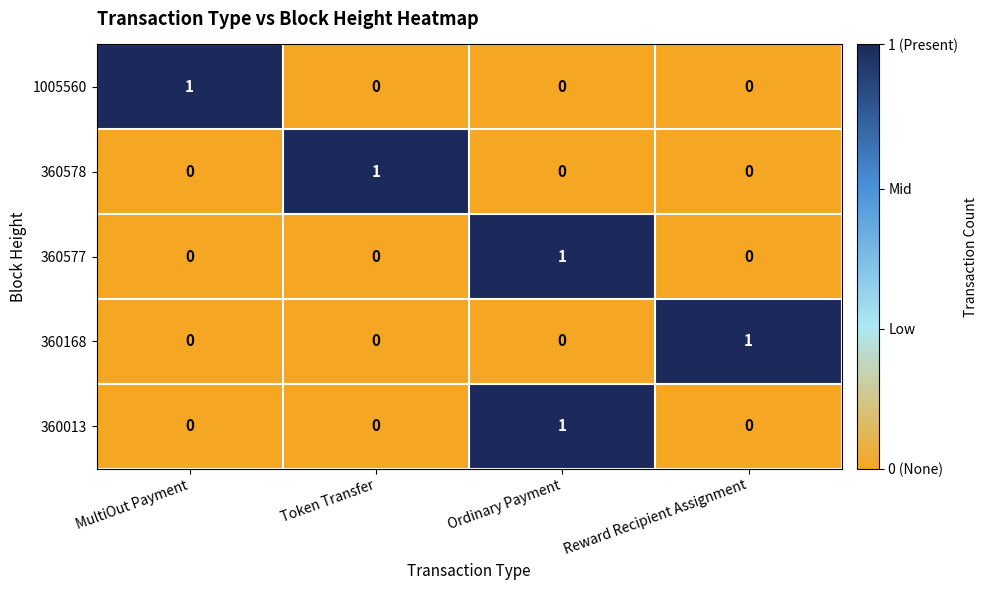

What is the total value across all series at Token Transfer?

1